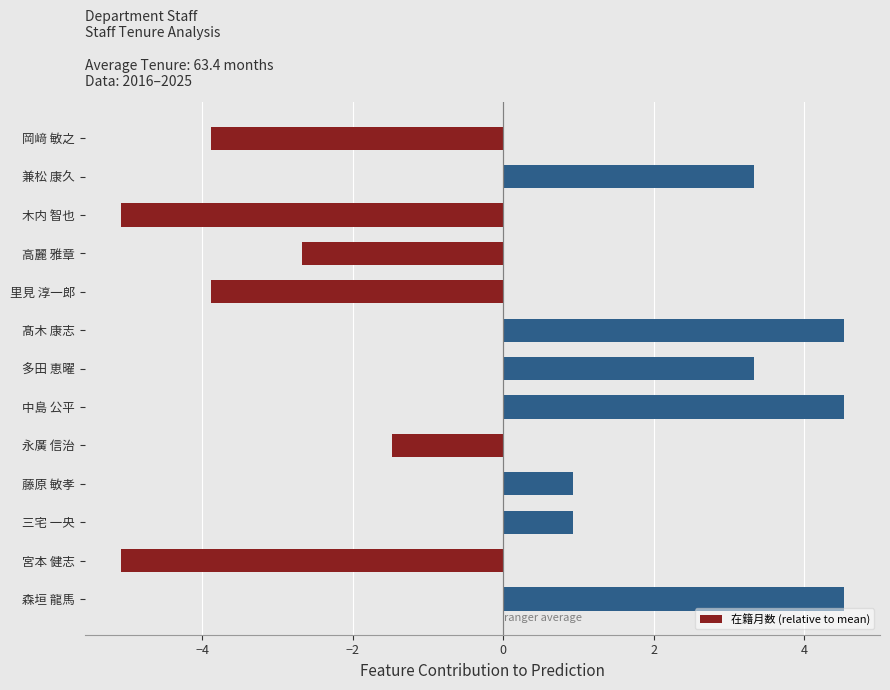

What is the minimum value shown in the chart?

-5.1